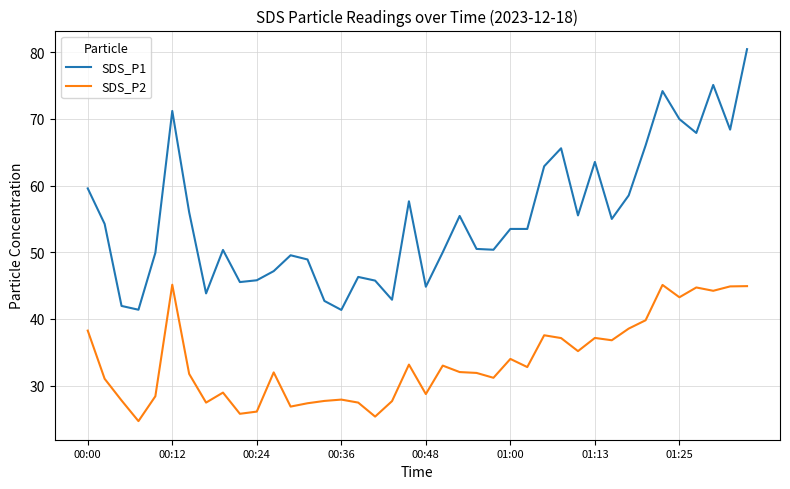

List the series in order of their peak value, lowest first.

SDS_P2, SDS_P1